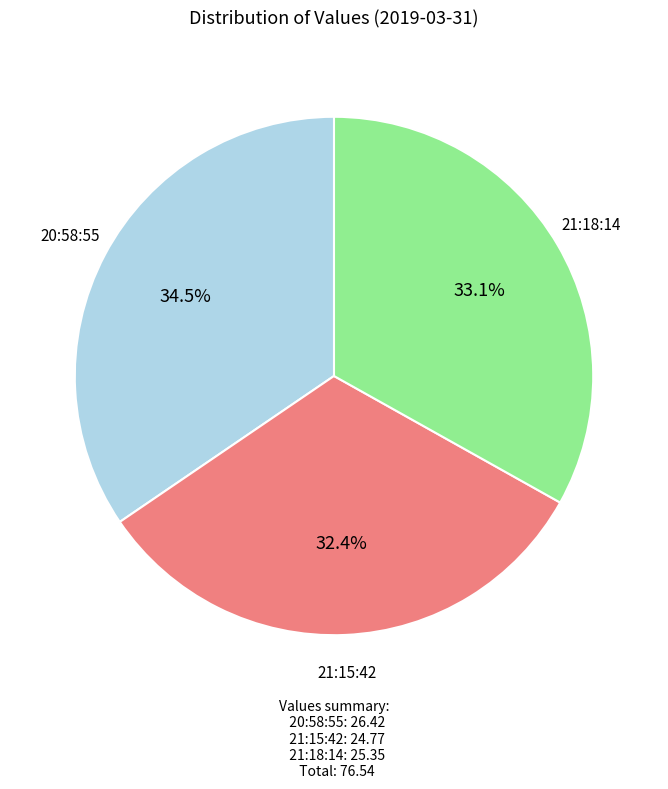

Does any single category account for the majority?

No